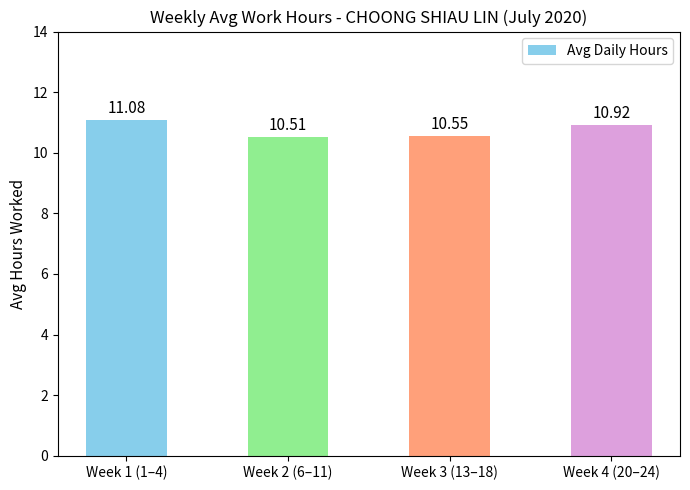

Reading left to right, extract all data points from this chart.

11.1	10.5	10.6	10.9